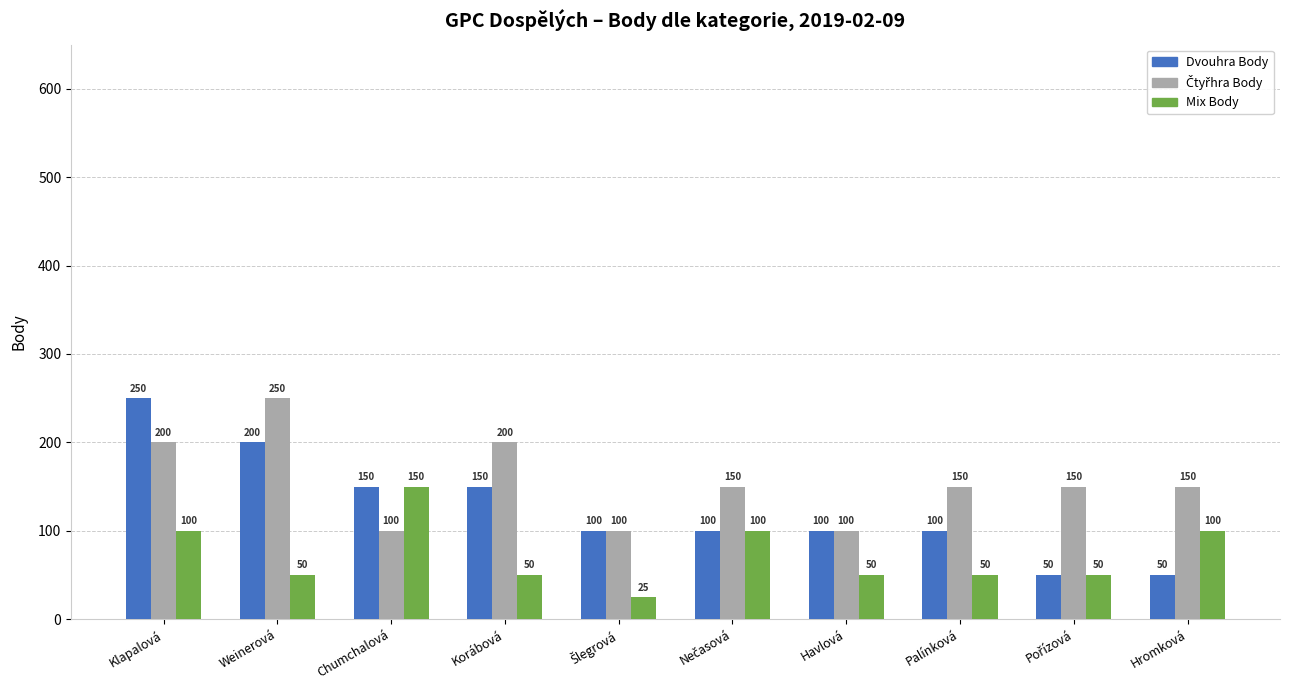

At how many categories does at least one series exceed 77?

10